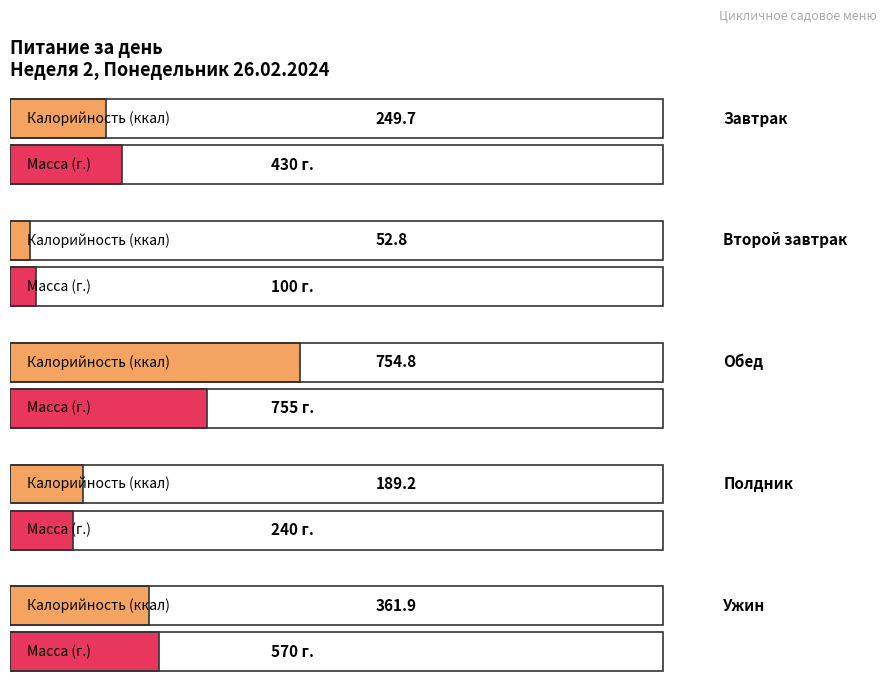

What position from the left is Второй завтрак?

2